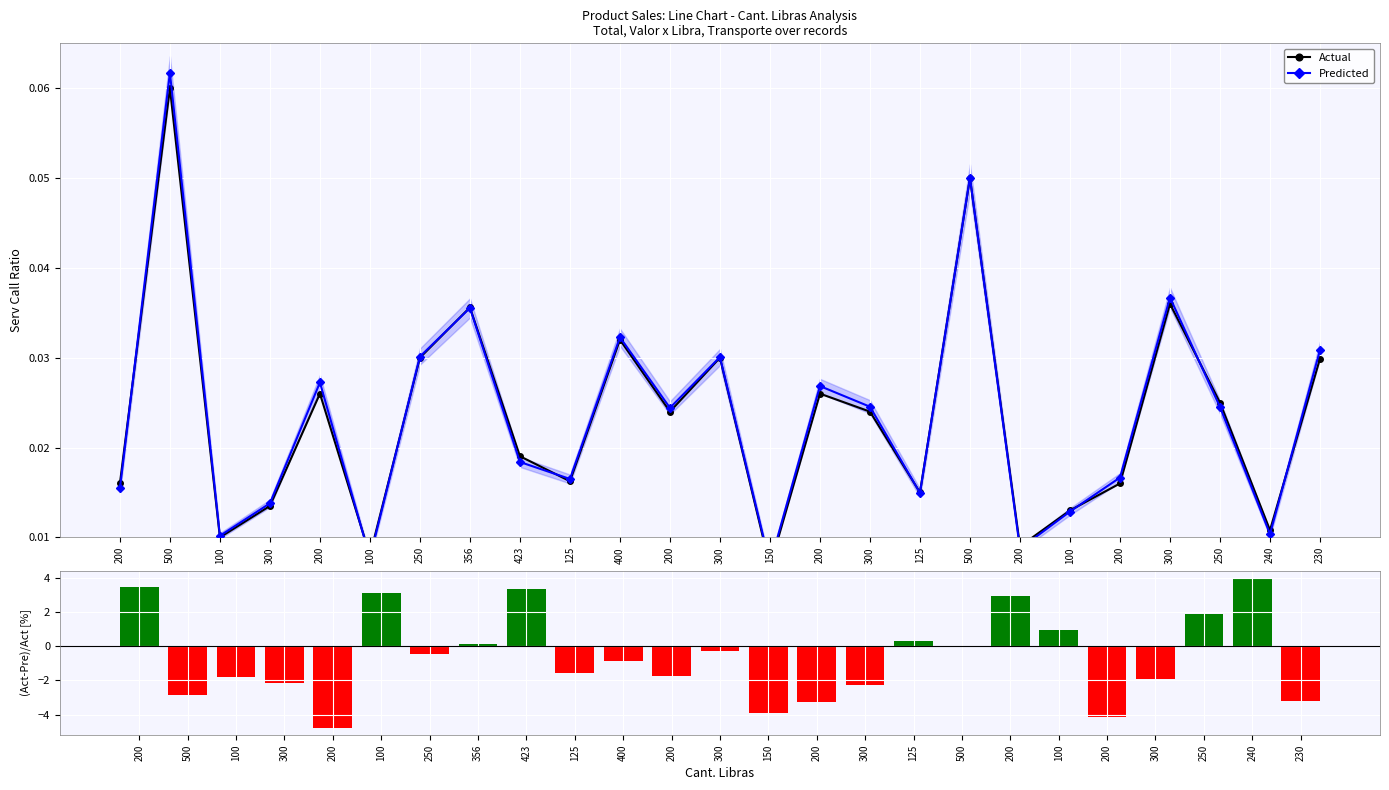

Which has a higher value, 125 or 500?

500